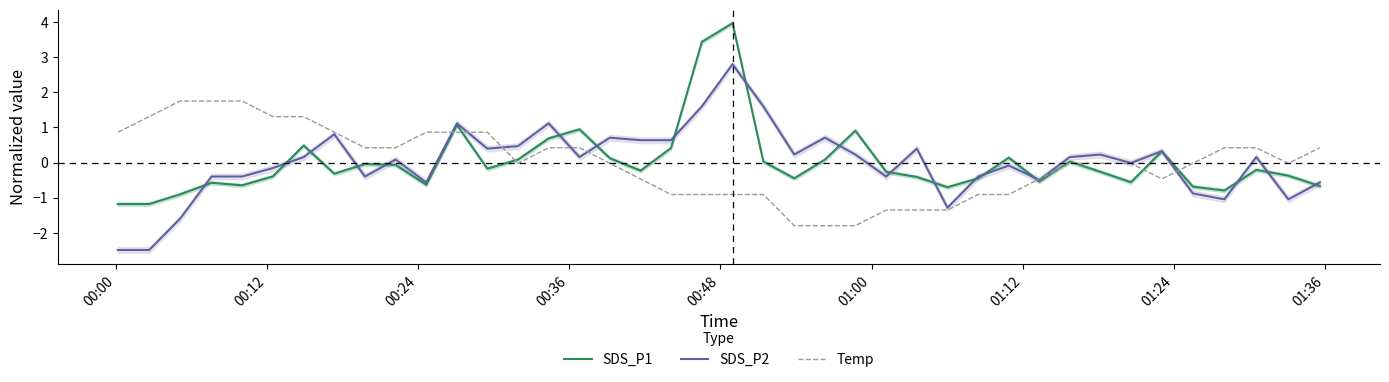

What is the maximum value for SDS_P2?

2.8